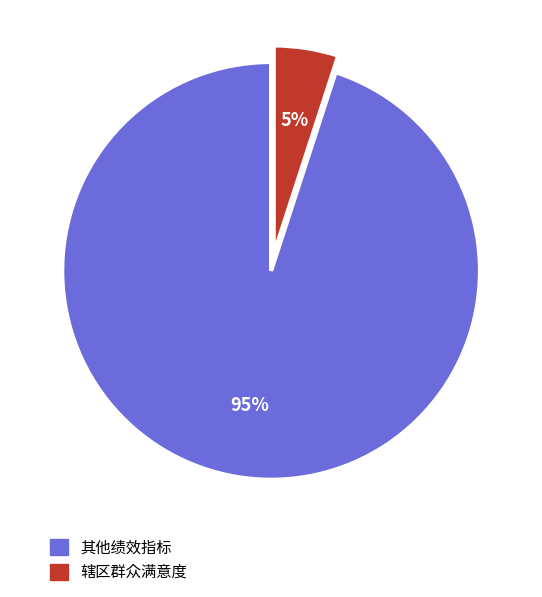

Is there a majority slice in this chart?

Yes